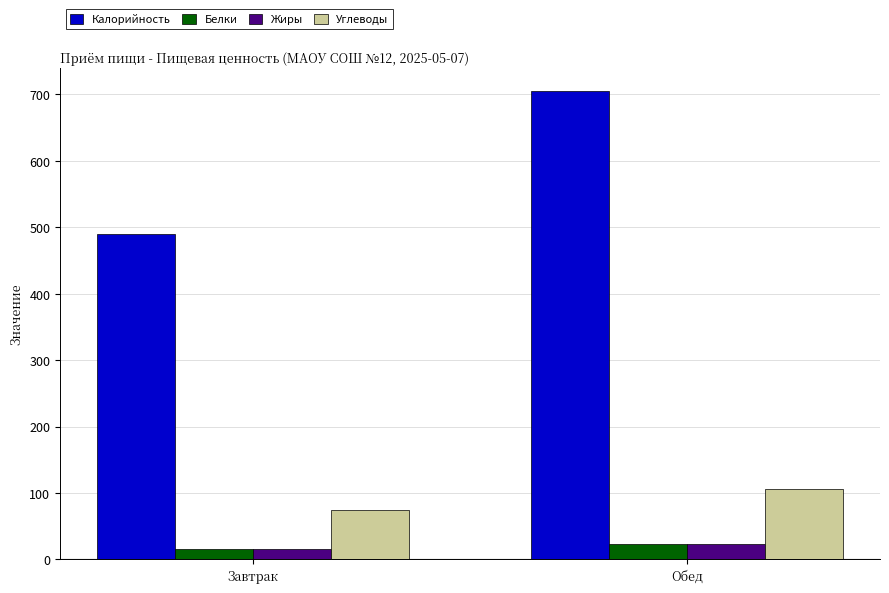

Is the value of Углеводы at Обед greater than the value of Жиры at Завтрак?

Yes